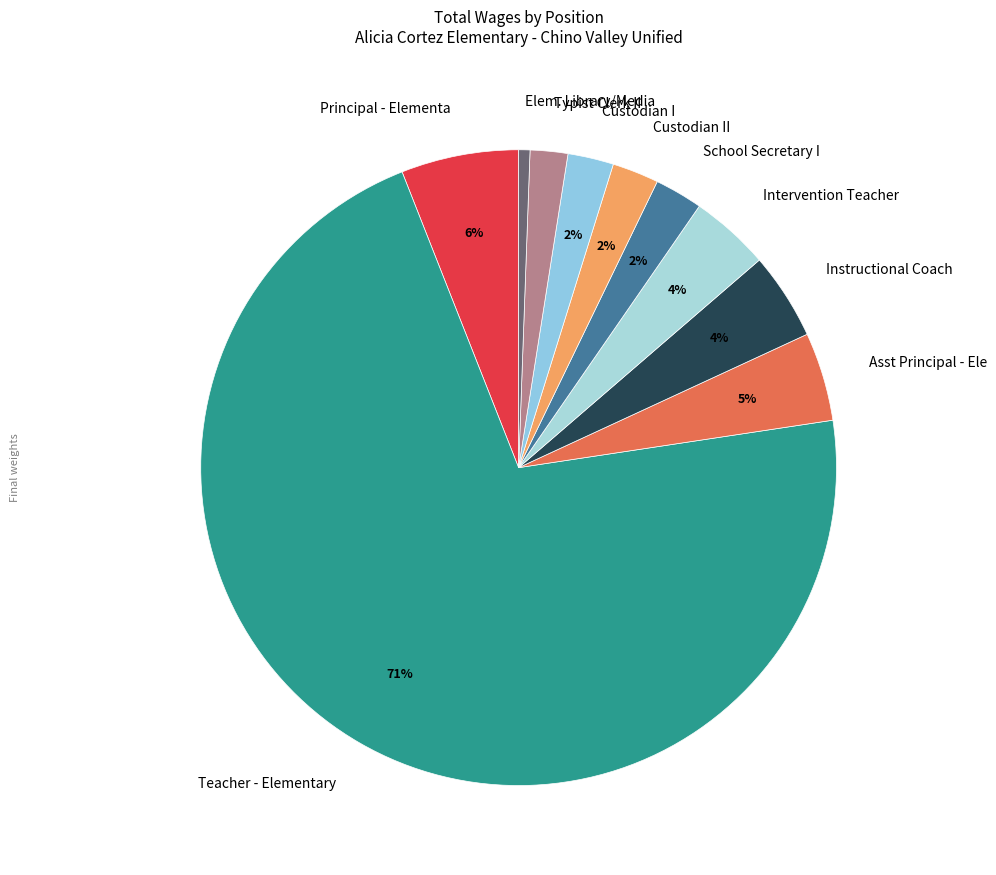

Combined, do Elem. Library/Media and Intervention Teacher account for over 50%?

No